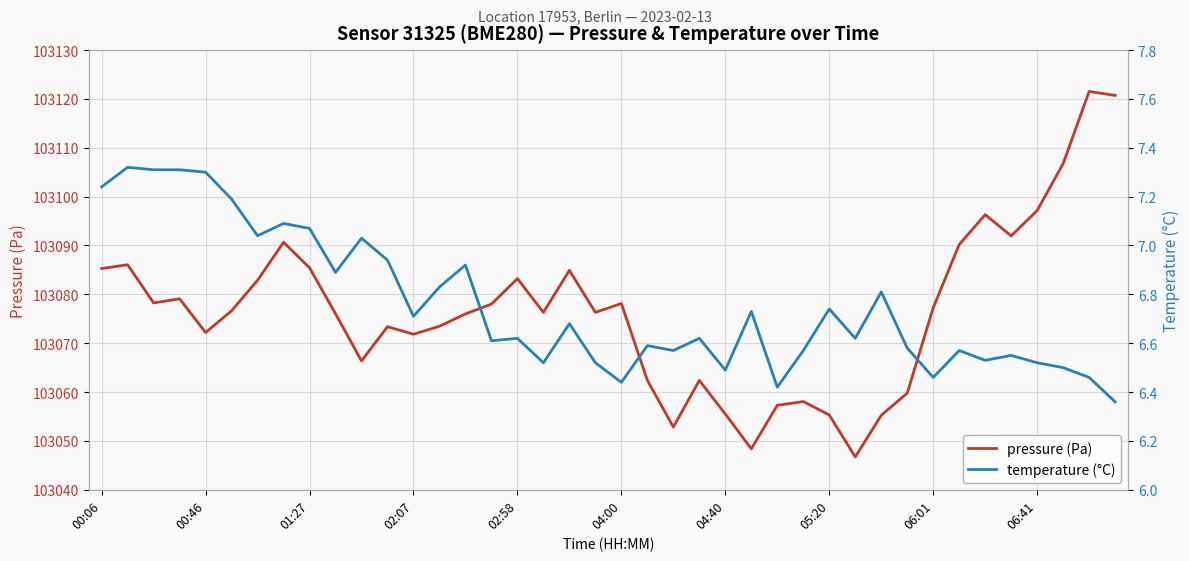

Is it true that pressure (Pa) equals 103085.3 at 00:06?

True